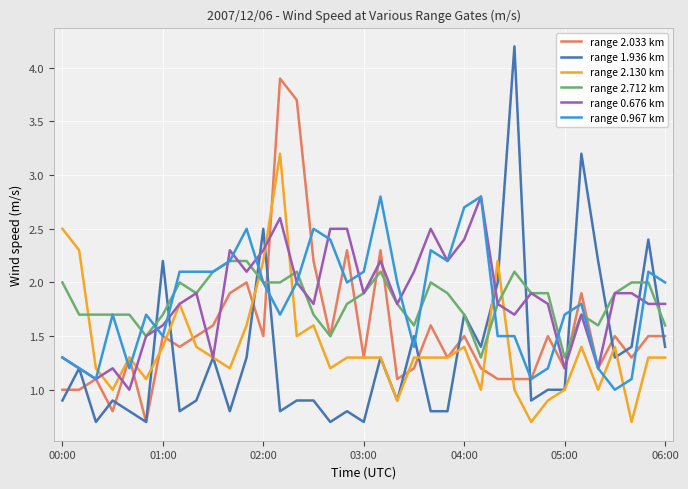

Which series has the largest range (max minus min)?

range 1.936 km